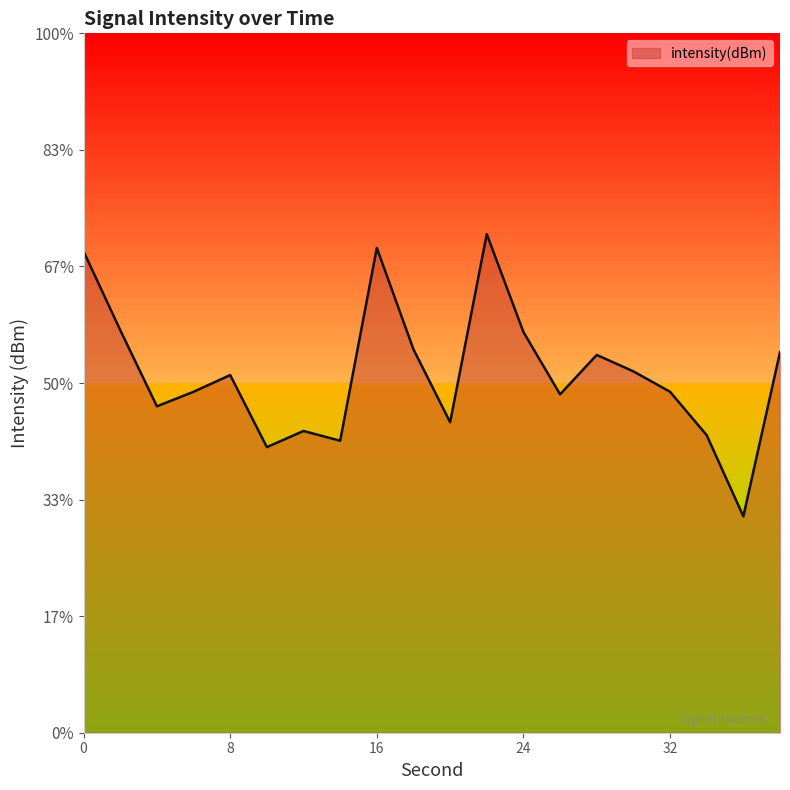

What is the sum of the values at 22 and 30?

-245.2